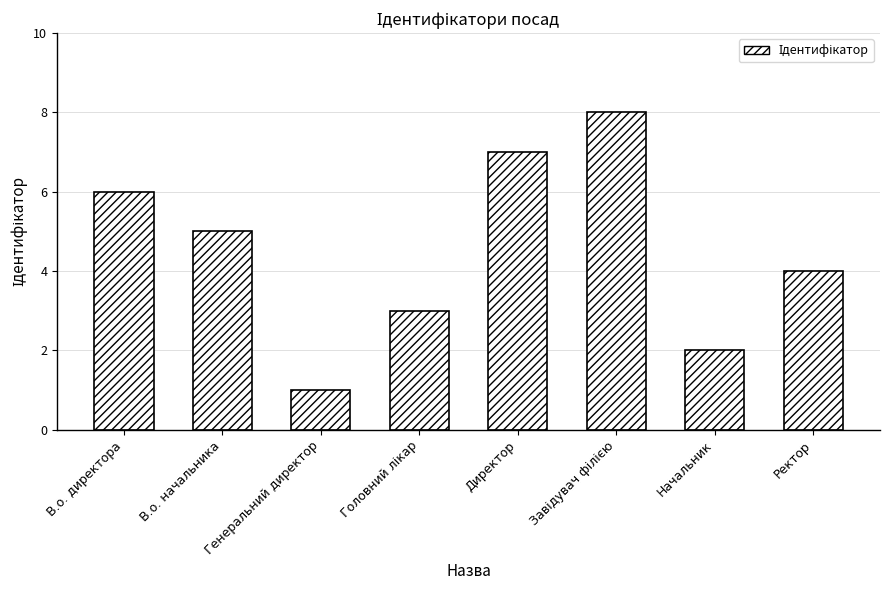

What is the sum of all values?

36